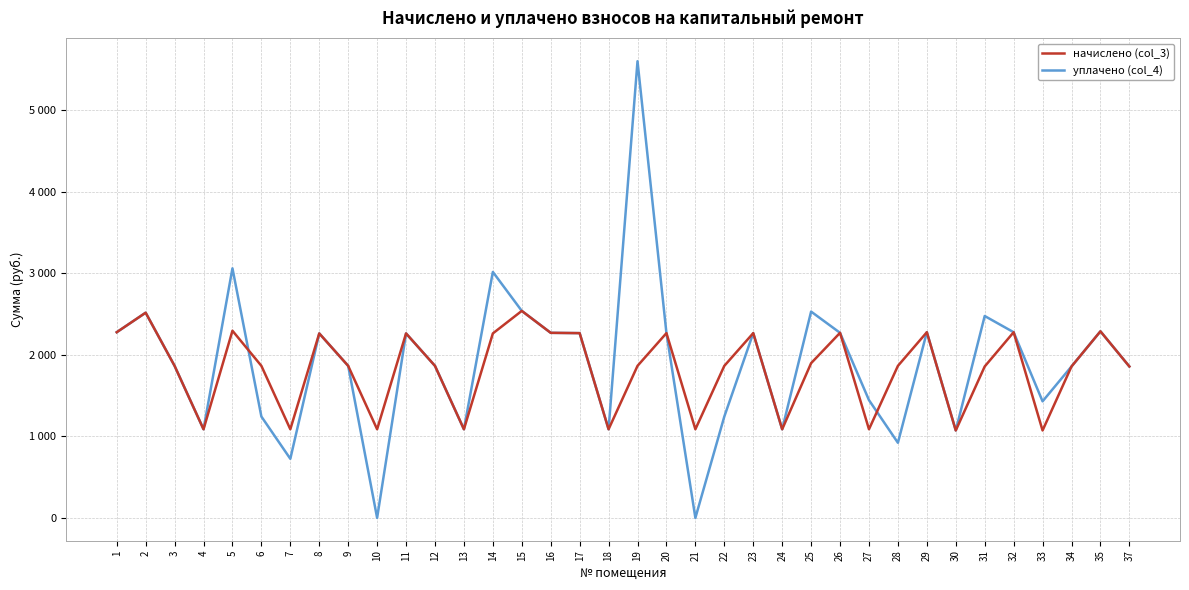

Rank the categories by уплачено (col_4) value from lowest to highest.

10, 21, 7, 28, 30, 4, 13, 18, 24, 6, 22, 33, 27, 34, 37, 3, 9, 12, 8, 11, 17, 20, 23, 16, 26, 1, 29, 32, 35, 31, 2, 25, 15, 14, 5, 19